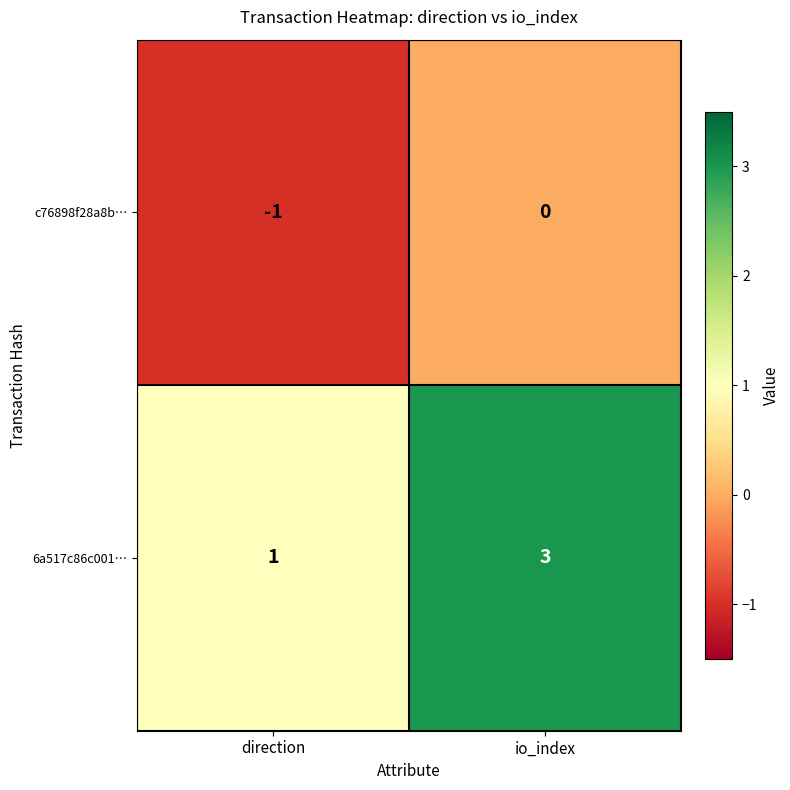

Between direction and io_index, which series saw the biggest shift?

6a517c86c001…